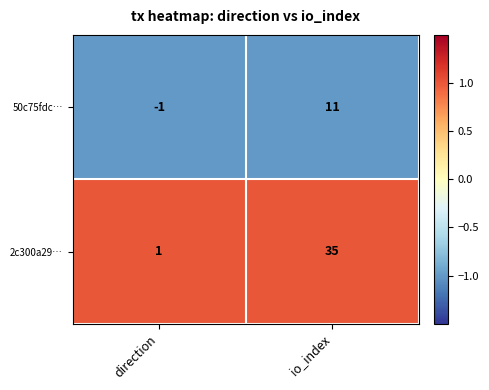

Reading left to right, transcribe all the data shown in this chart.

50c75fdc…: direction=-1	io_index=11
2c300a29…: direction=1	io_index=35